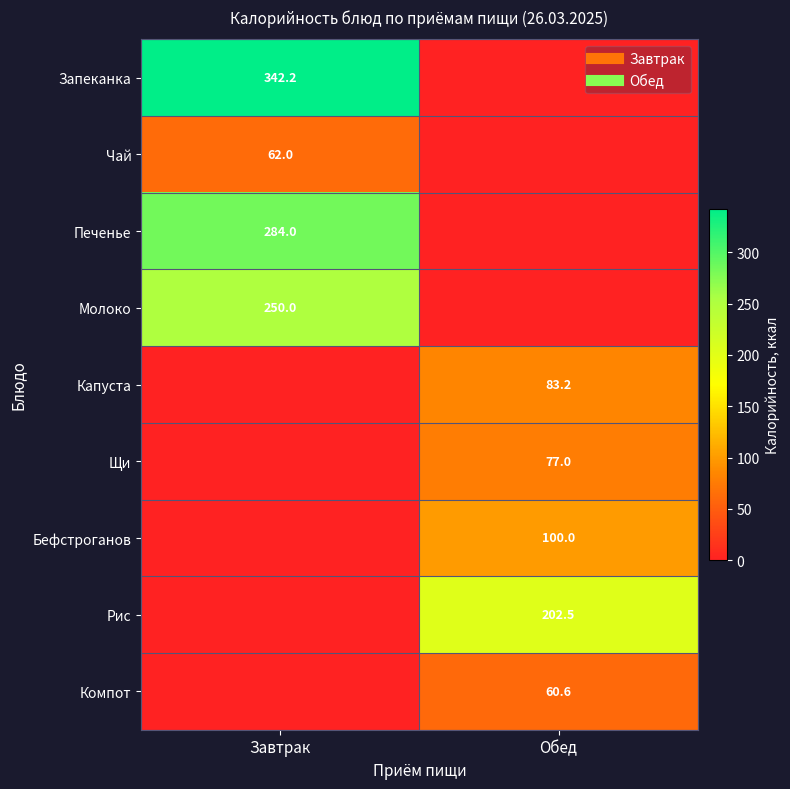

The value of Компот at Завтрак is 28.1. True or false?

False